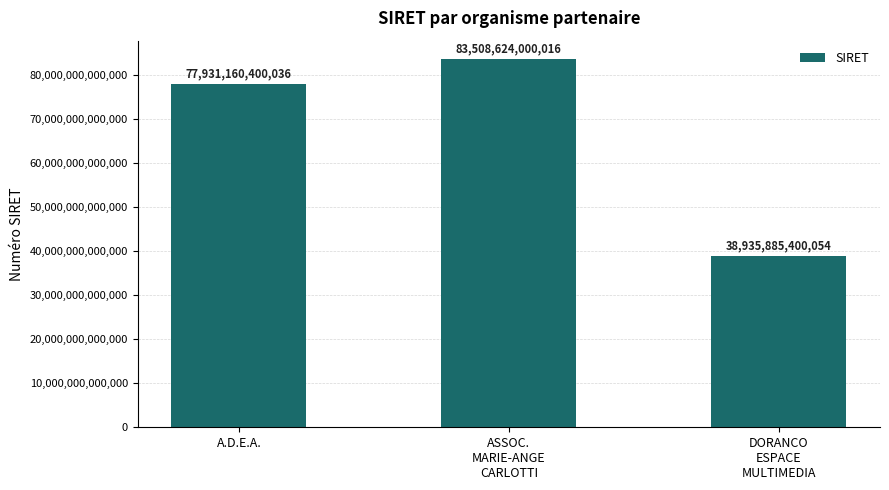

At which label is the value closest to 61222254700035?

A.D.E.A.